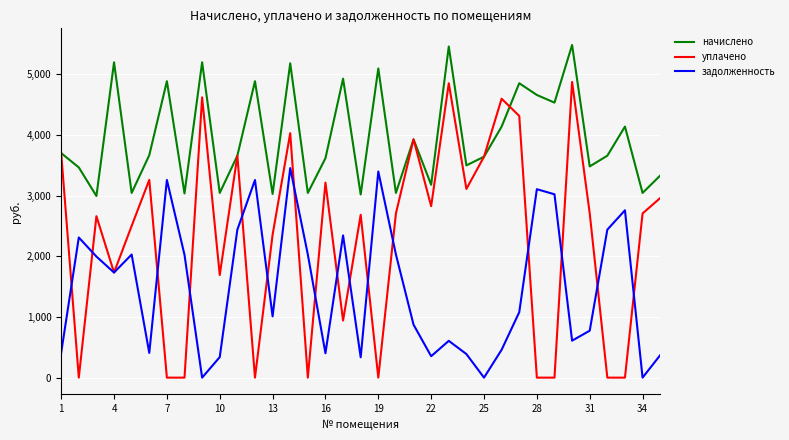

Rank the series by their average value, from highest to lowest.

начислено, уплачено, задолженность